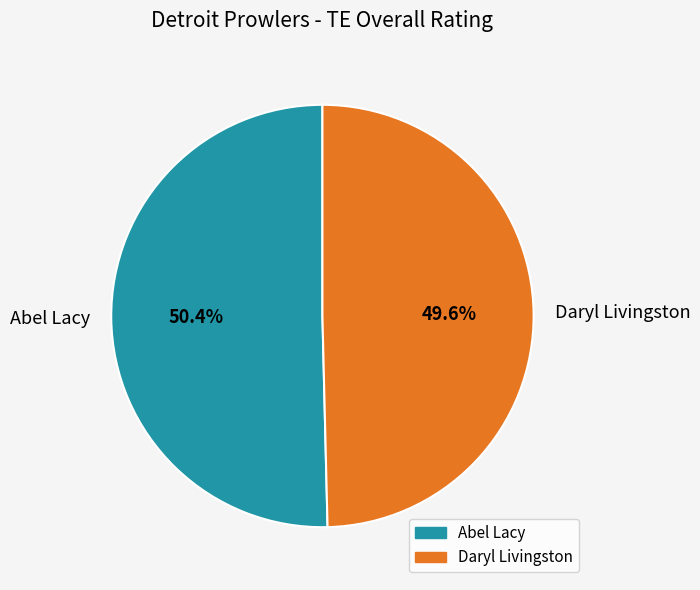

Count the number of slices in the pie.

2